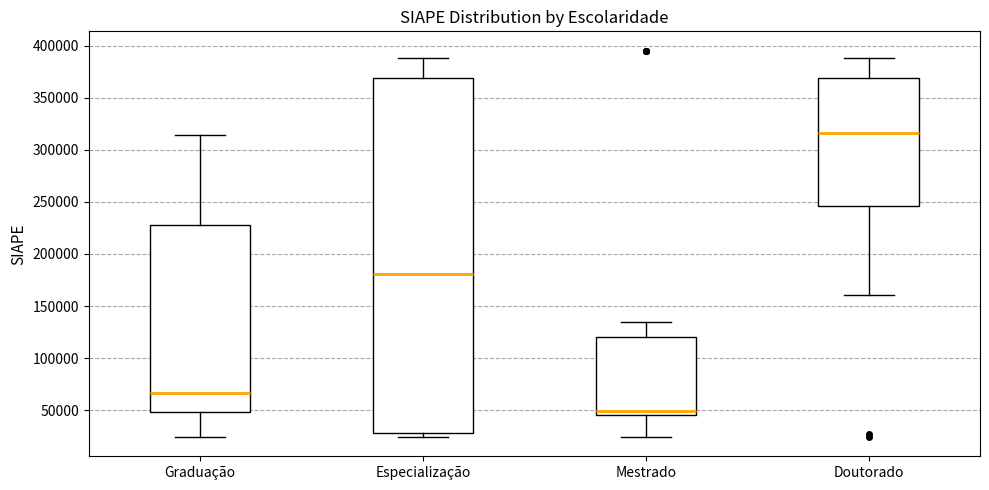

Reading left to right, read every box against the y-axis: the position of its median line, the range the box covers, and the ends of its whiskers. The values are not printed on the chart, so give them approximately, as read against the axis.

Graduação: median 65000, box 50000 to 230000, whiskers 25000 to 315000
Especialização: median 180000, box 30000 to 370000, whiskers 25000 to 390000
Mestrado: median 50000, box 45000 to 120000, whiskers 25000 to 135000
Doutorado: median 315000, box 245000 to 370000, whiskers 160000 to 390000